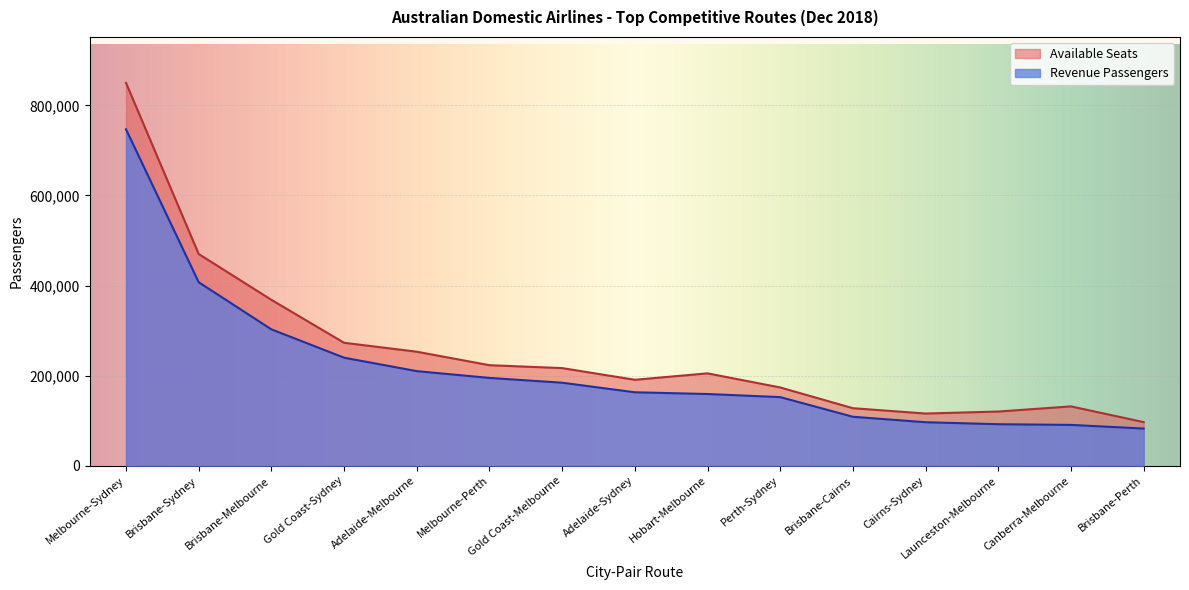

What is the highest value of the Available Seats series?

849886